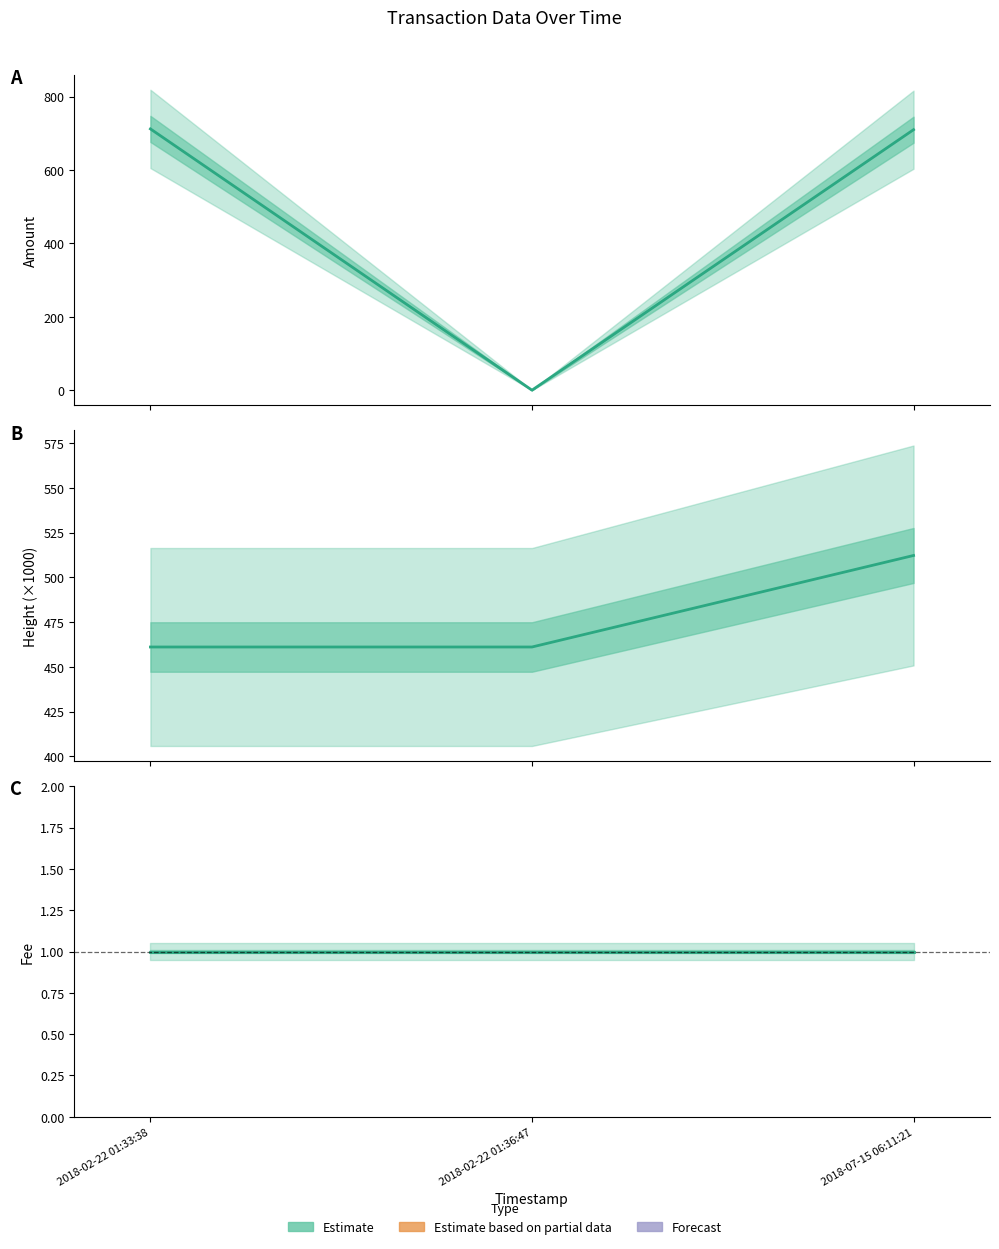

What is the label of the 2nd point from the right?

2018-02-22 01:36:47